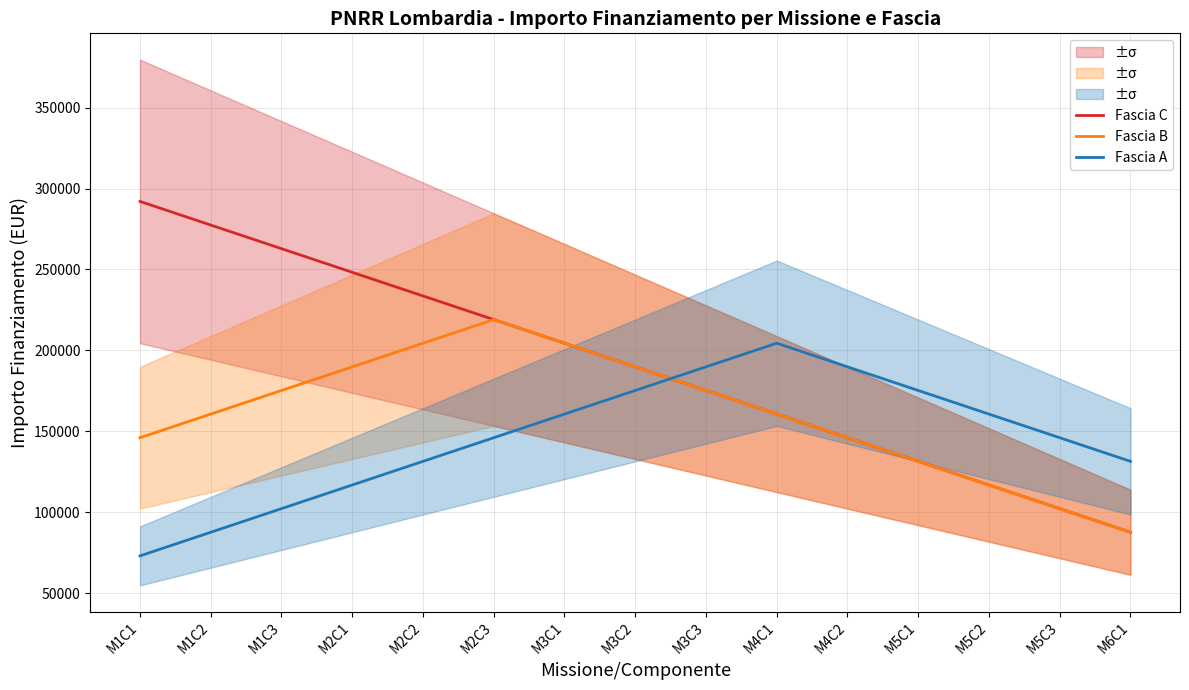

How many data points does each series have?

15